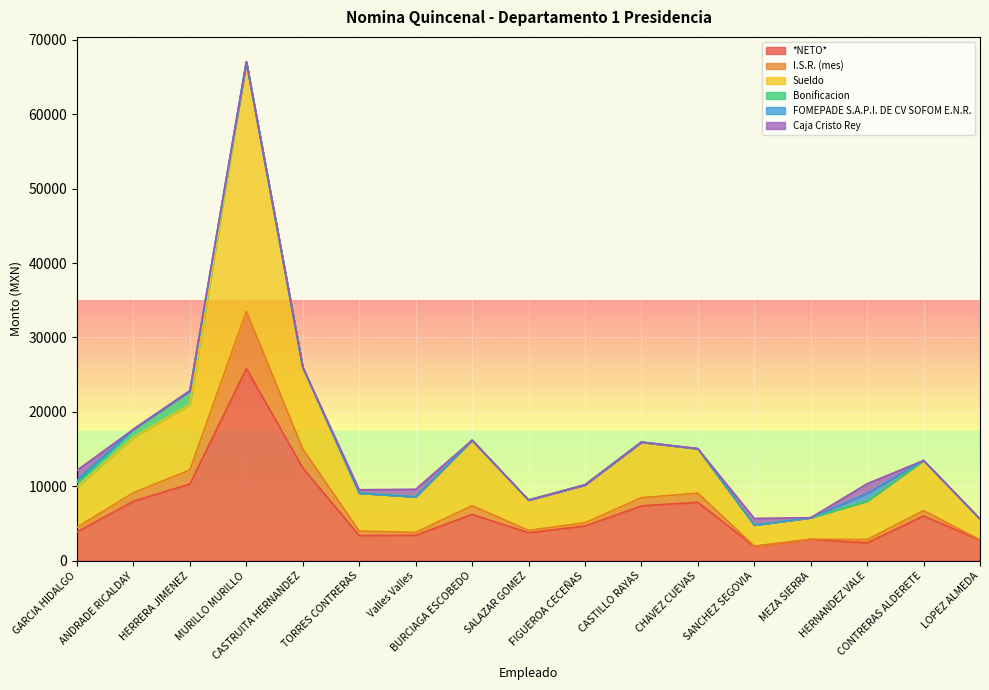

What is the average value of the *NETO* series?

6650.8